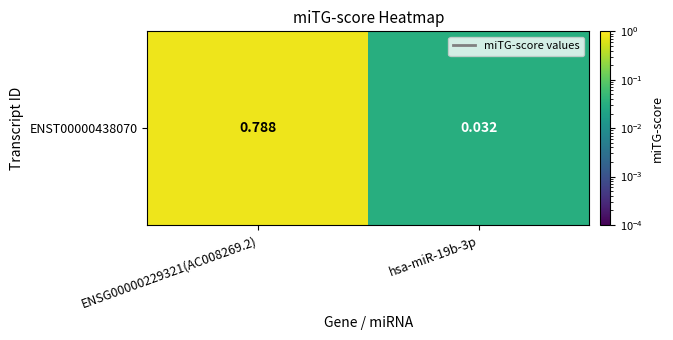

What is the greatest value displayed?

0.8